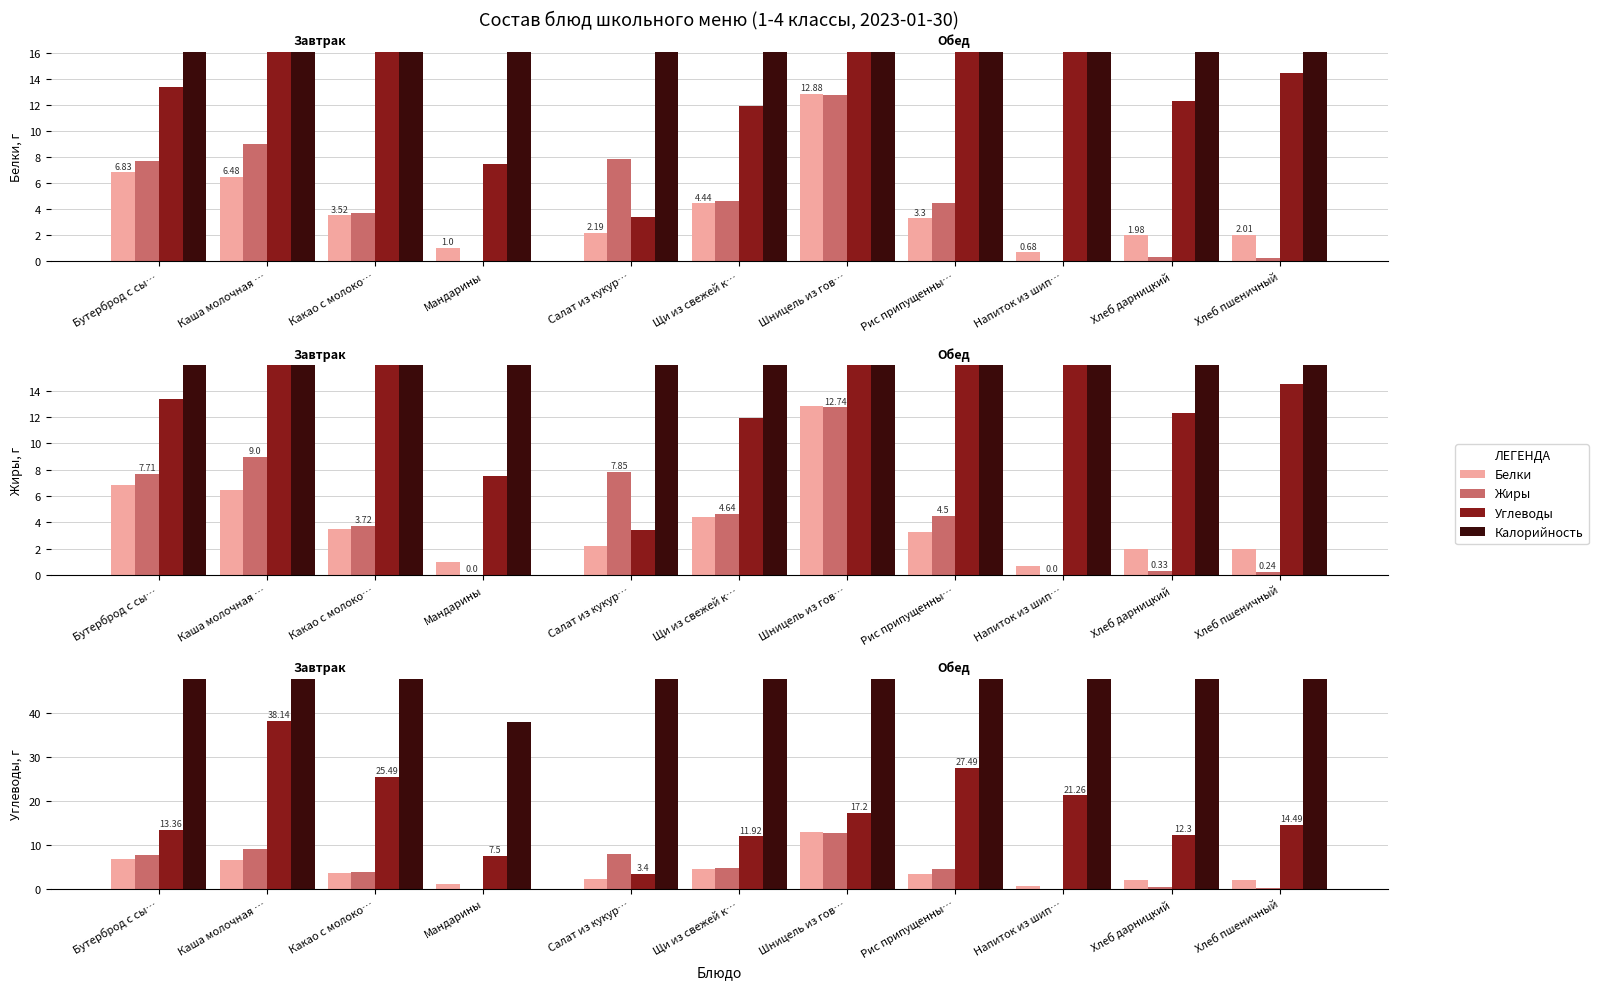

What is the difference between the Калорийность values at Бутерброд с сыром and Щи из свежей капусты?

67.9